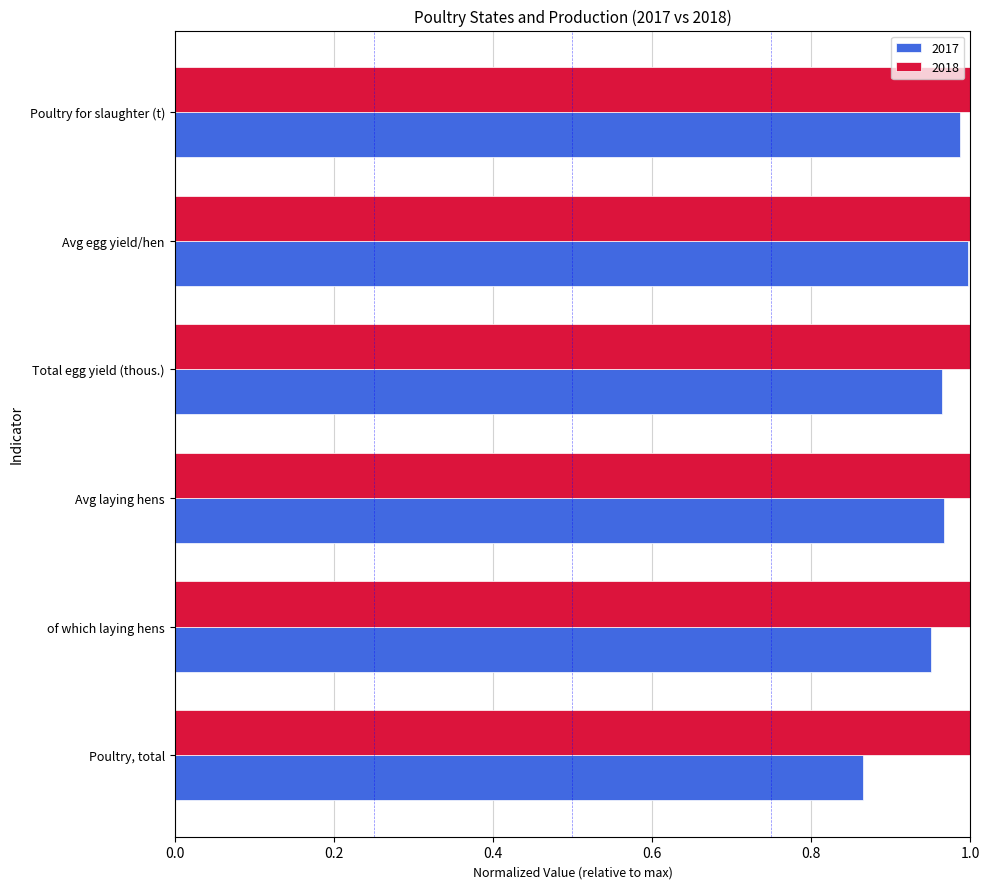

What is the sum of all 2018 values?

6.0